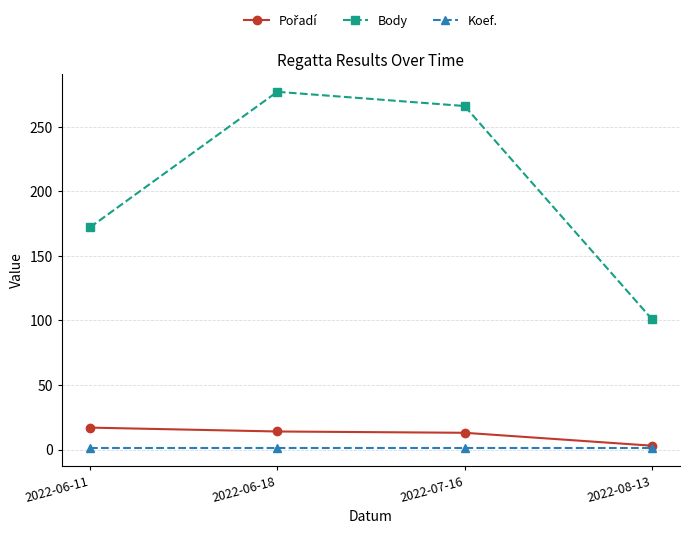

Count the number of data series in this chart.

3